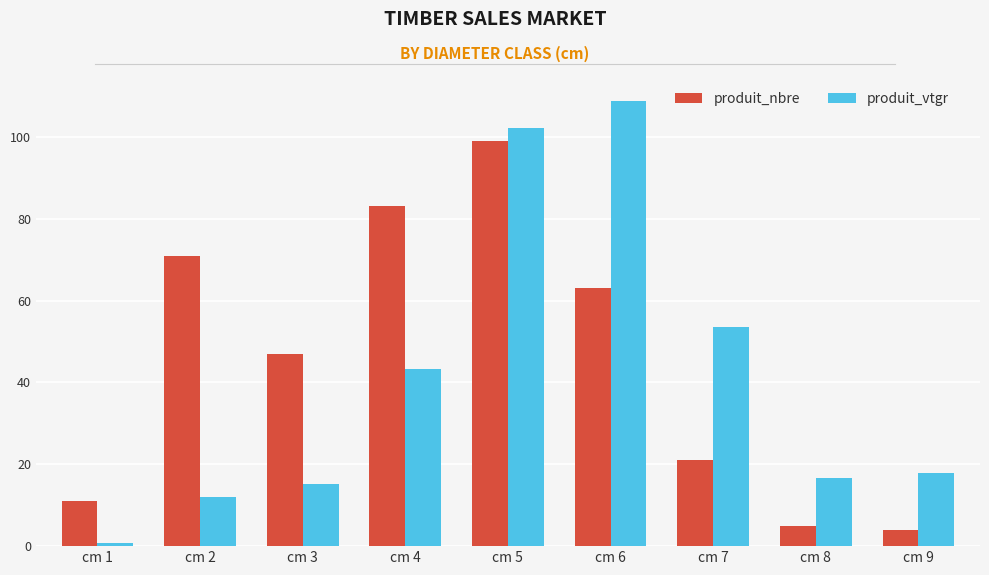

What is the minimum value for produit_nbre?

4.0